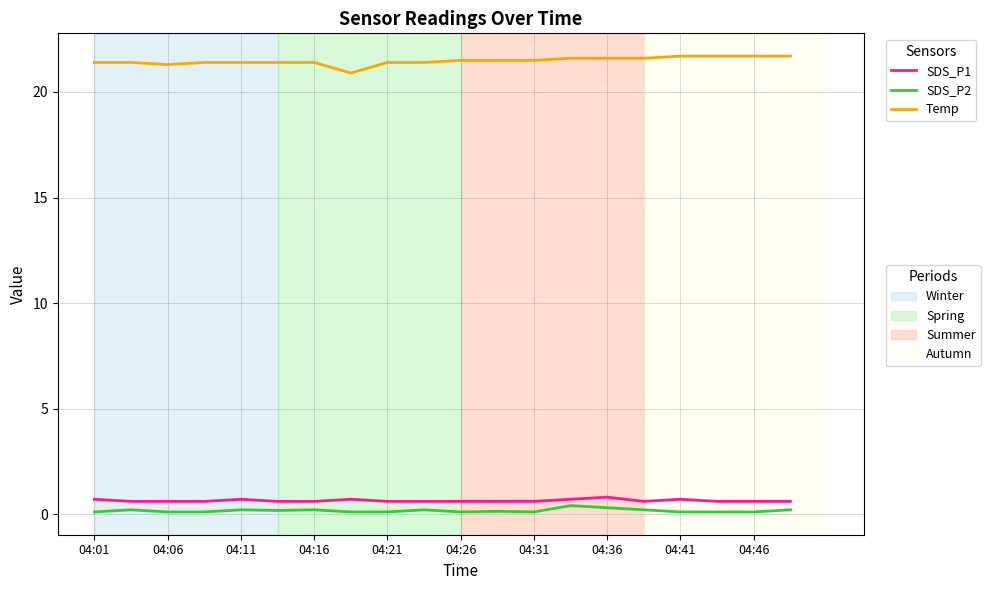

What is the greatest value displayed?

21.7